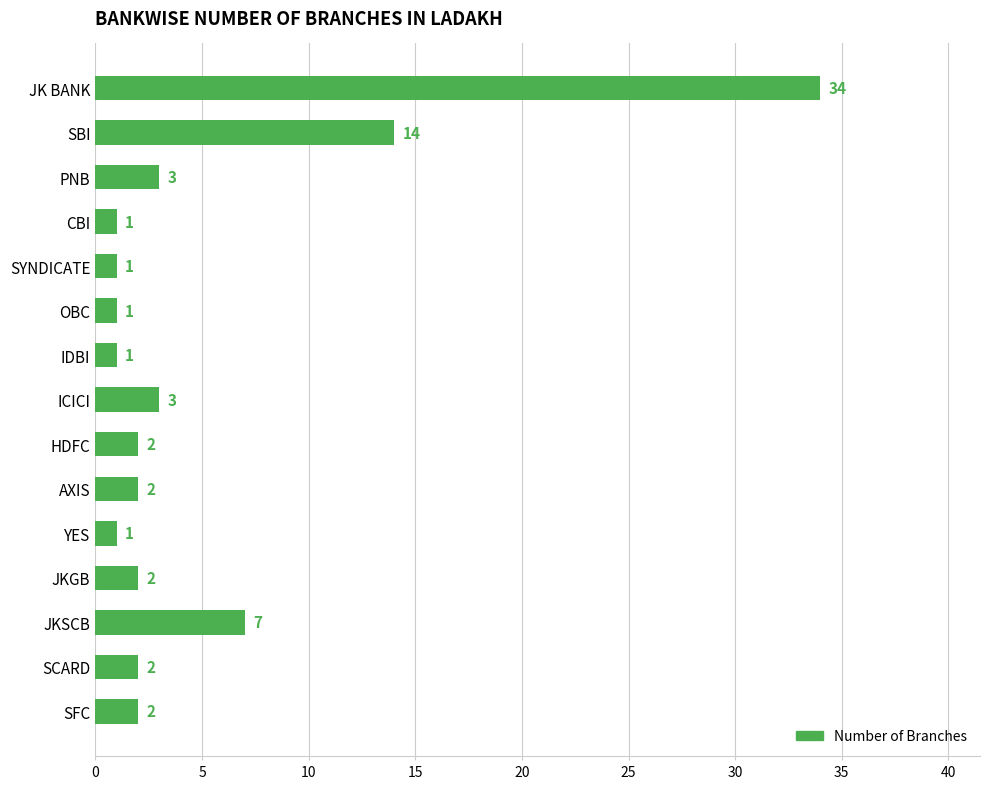

What is the greatest value displayed?

34